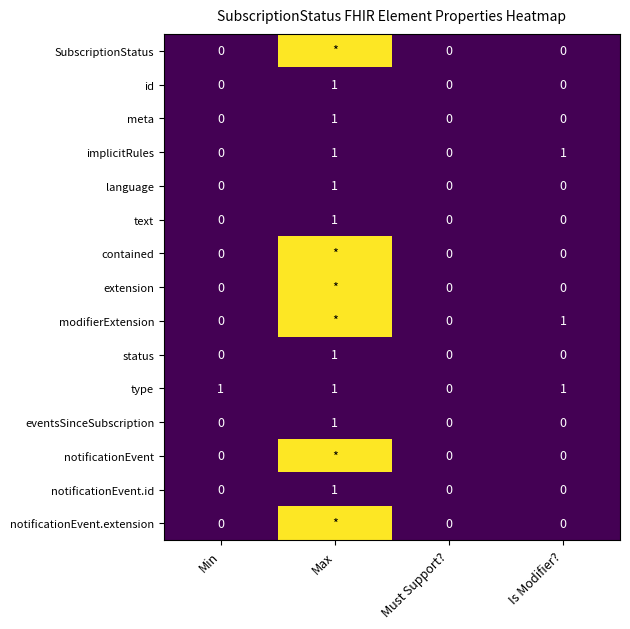

Is it true that language equals 0 at Min?

True